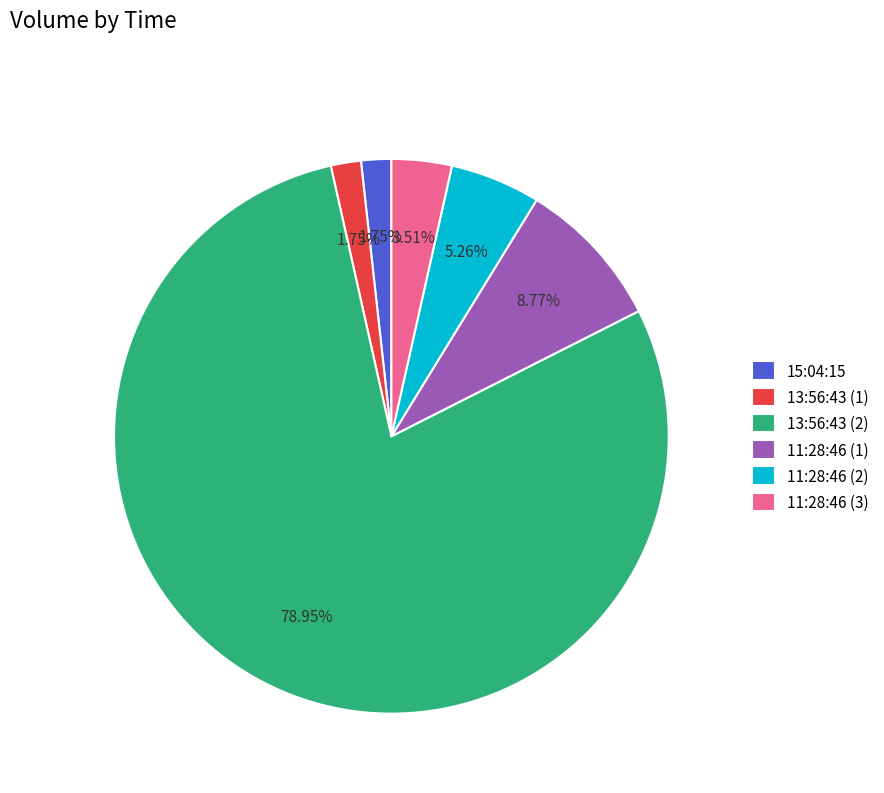

True or false: 11:28:46 (3) accounts for 12% of the total.

False